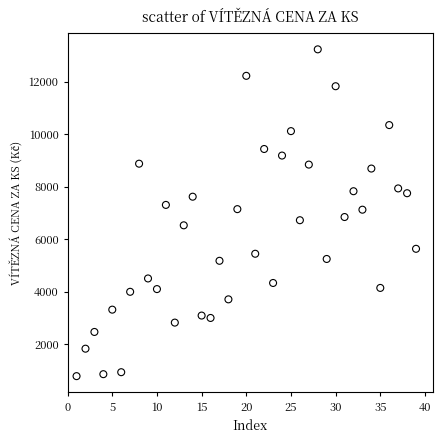

What is the range of X values (max minus min)?

38.0